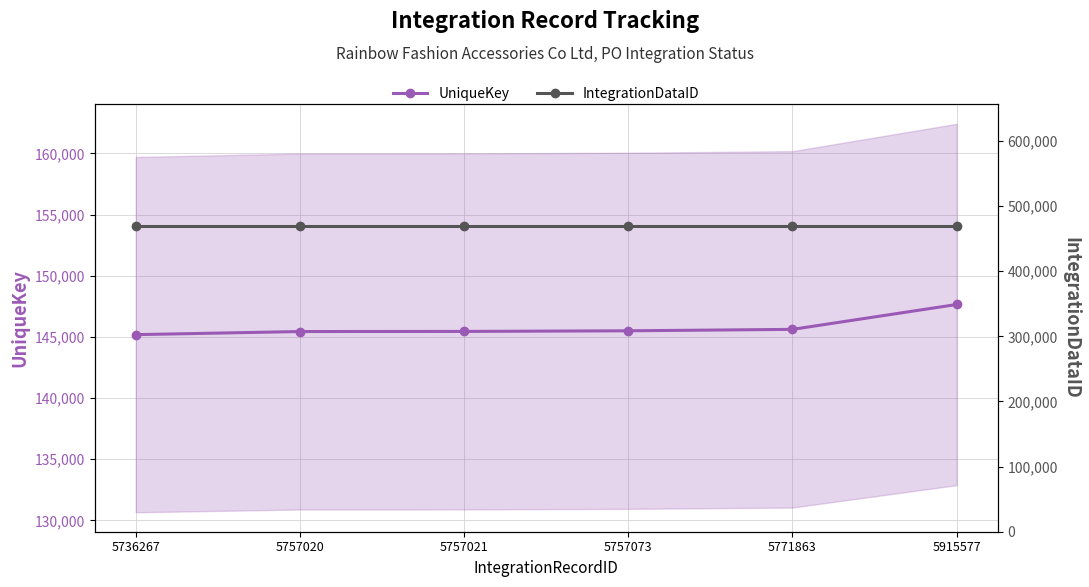

True or false: IntegrationDataID has more than 2 interior local peaks.

False